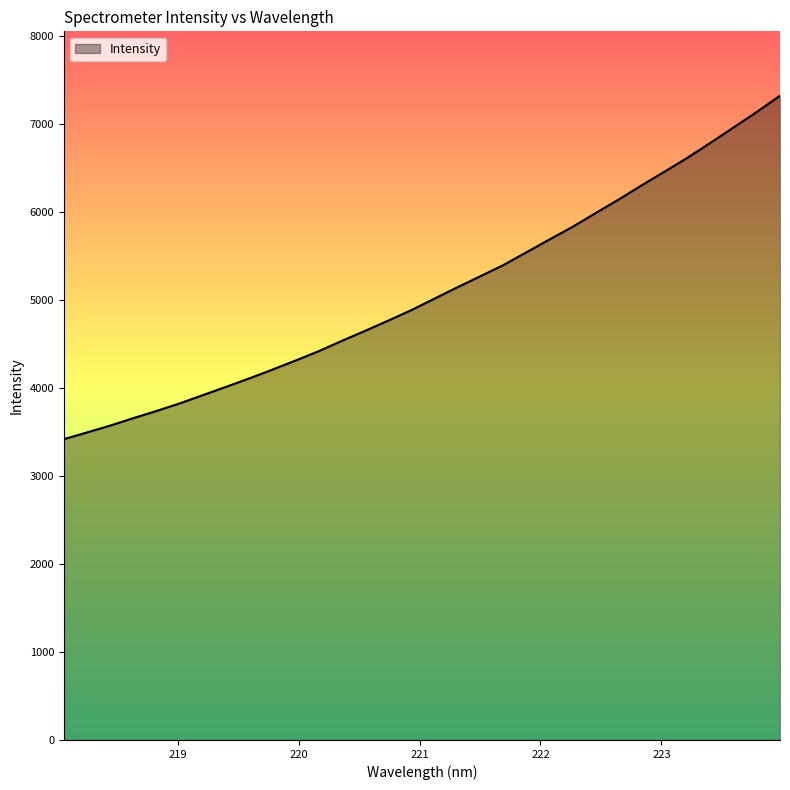

What is the difference between the maximum and minimum values?

3904.8